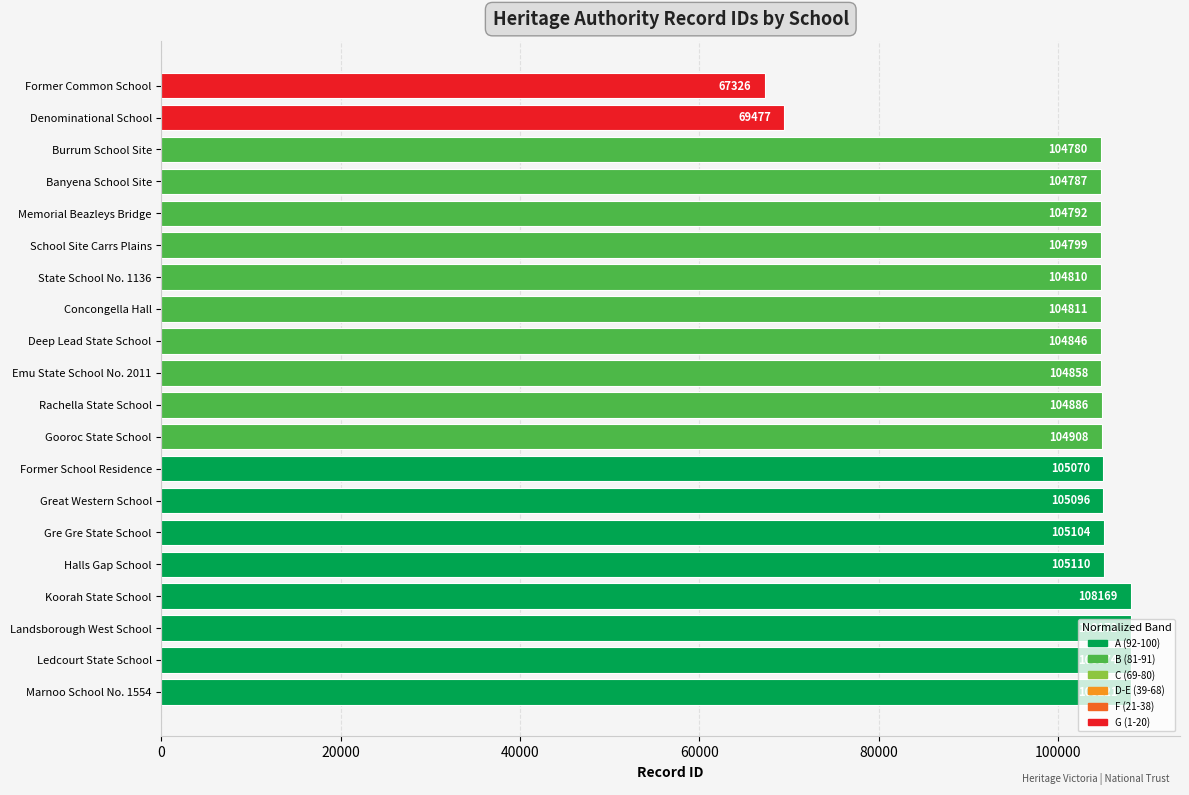

List the labels in order of value, largest first.

Marnoo School No. 1554, Ledcourt State School, Landsborough West School, Koorah State School, Halls Gap School, Gre Gre State School, Great Western School, Former School Residence, Gooroc State School, Rachella State School, Emu State School No. 2011, Deep Lead State School, Concongella Hall, State School No. 1136, School Site Carrs Plains, Memorial Beazleys Bridge, Banyena School Site, Burrum School Site, Denominational School, Former Common School